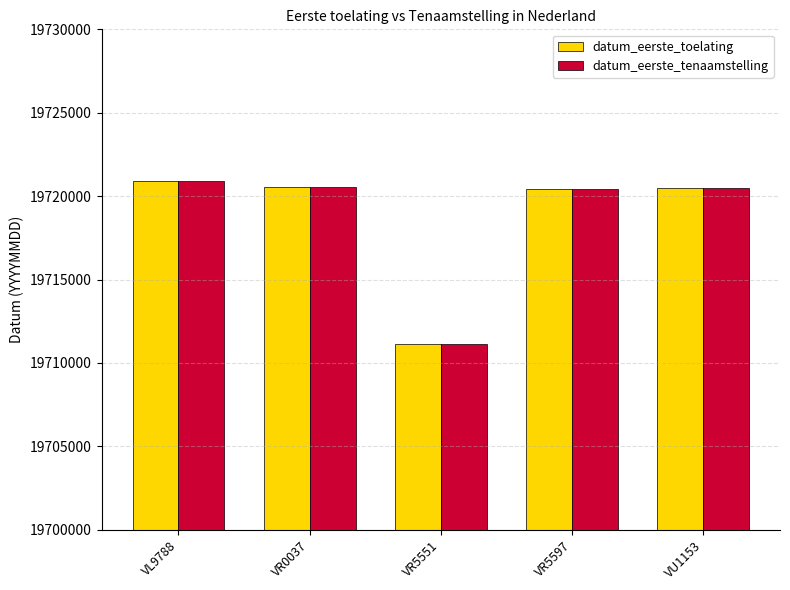

The value of datum_eerste_tenaamstelling at VR0037 is 35058451. True or false?

False